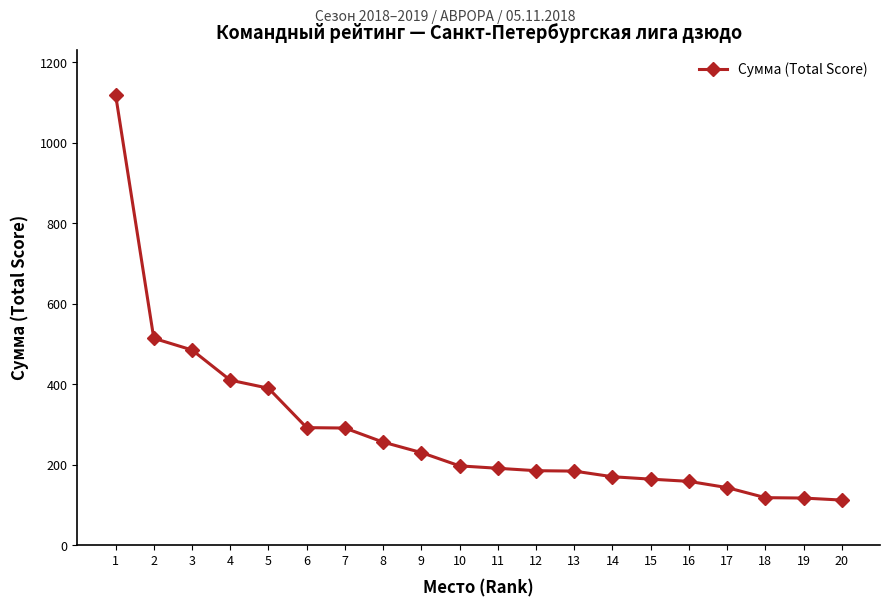

Where is the data nearest to the value 615?

2